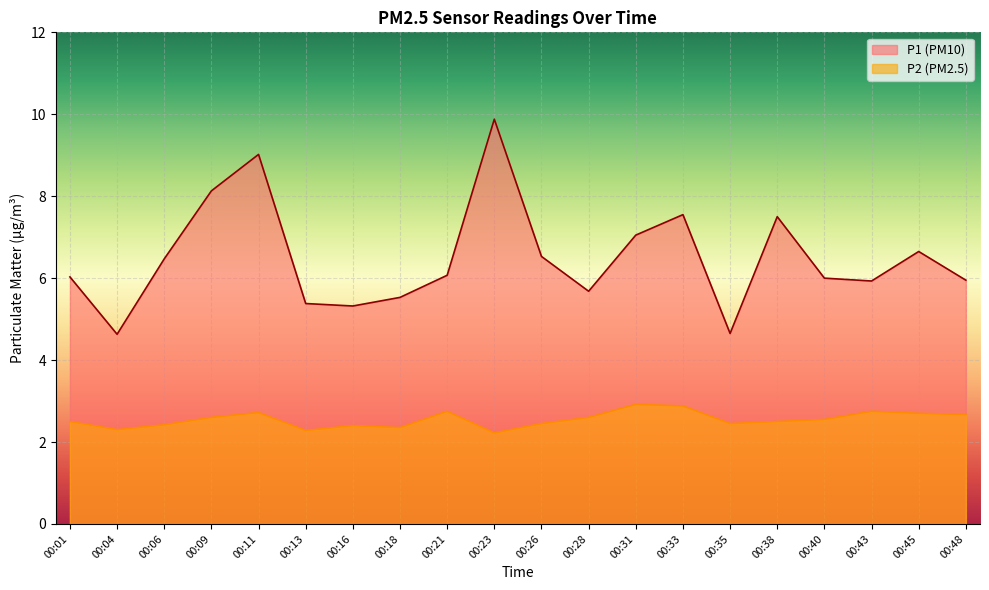

List the labels in order of P2 value, largest first.

00:31, 00:33, 00:21, 00:43, 00:11, 00:45, 00:48, 00:09, 00:28, 00:40, 00:01, 00:38, 00:26, 00:35, 00:06, 00:16, 00:18, 00:04, 00:13, 00:23